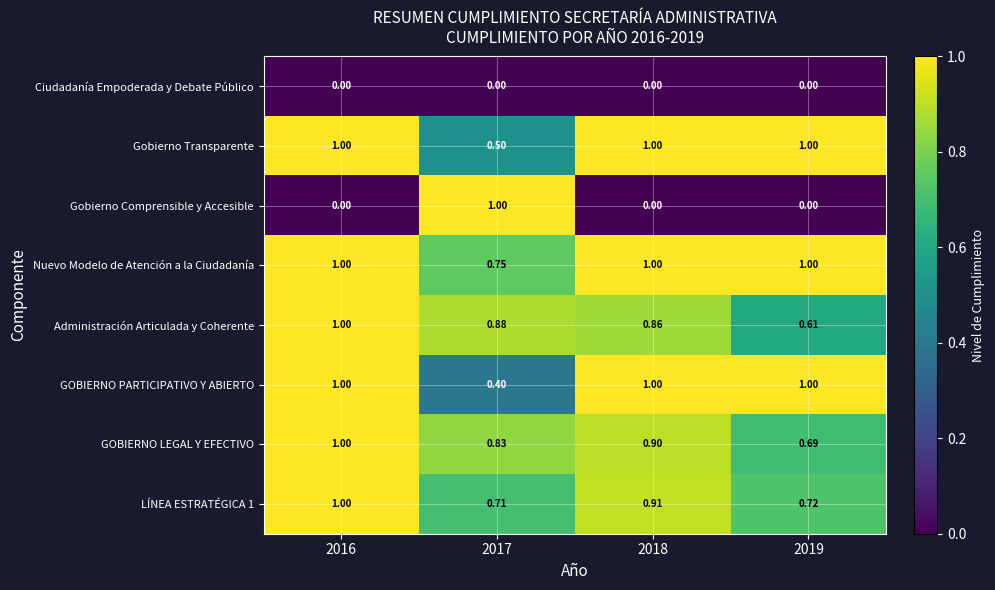

Which series has the largest total across all categories?

Nuevo Modelo de Atención a la Ciudadanía